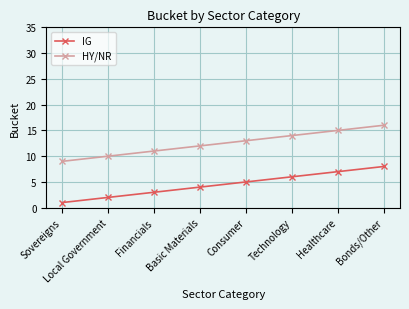

Reading right to left, extract all data points from this chart.

IG: Bonds/Other=8	Healthcare=7	Technology=6	Consumer=5	Basic Materials=4	Financials=3	Local Government=2	Sovereigns=1
HY/NR: Bonds/Other=16	Healthcare=15	Technology=14	Consumer=13	Basic Materials=12	Financials=11	Local Government=10	Sovereigns=9